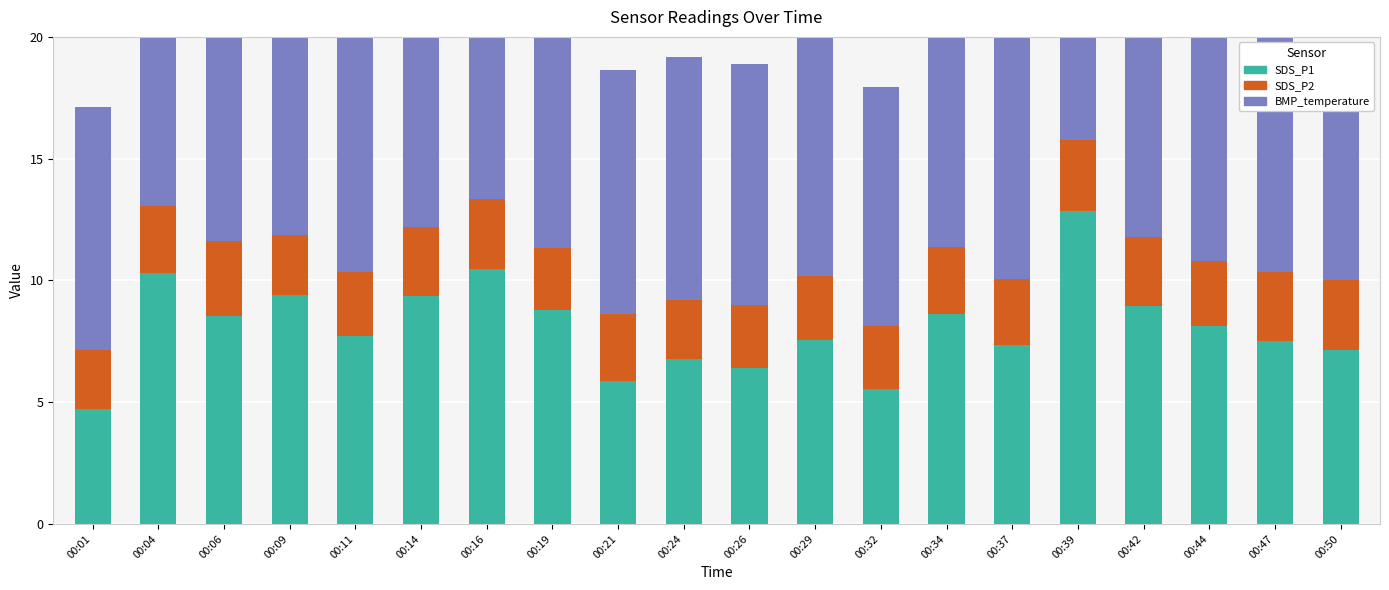

What is the total value across all series at 00:19?

21.4